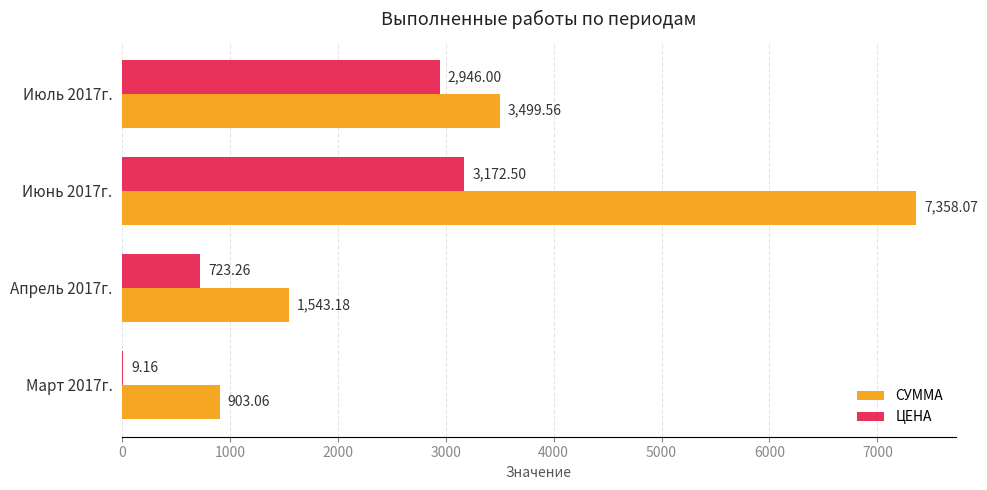

Which series changed the most between Апрель 2017г. and Июнь 2017г.?

СУММА